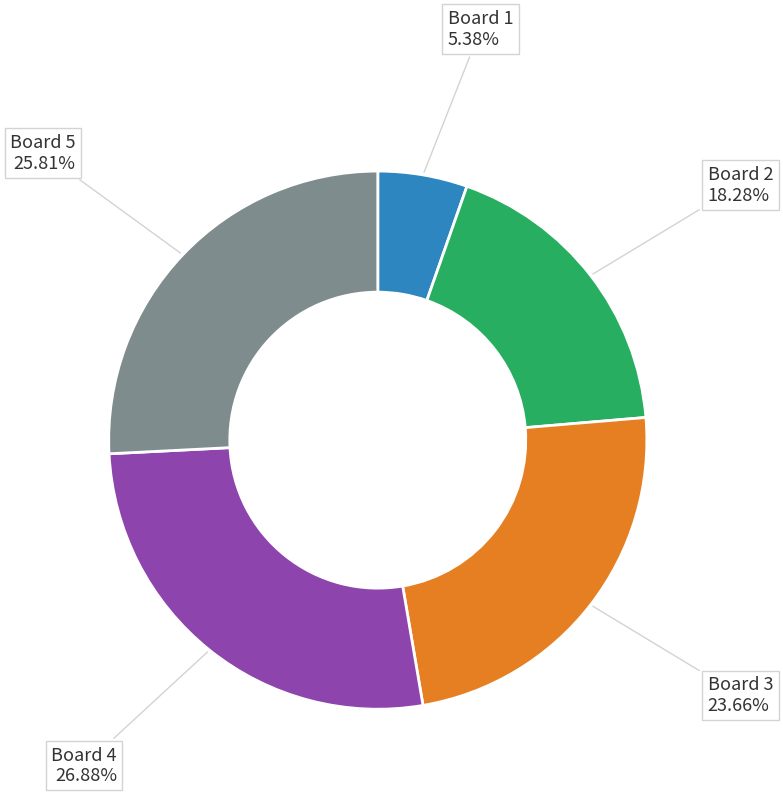

To the nearest percent, what percentage of the pie is Board 1?

5%